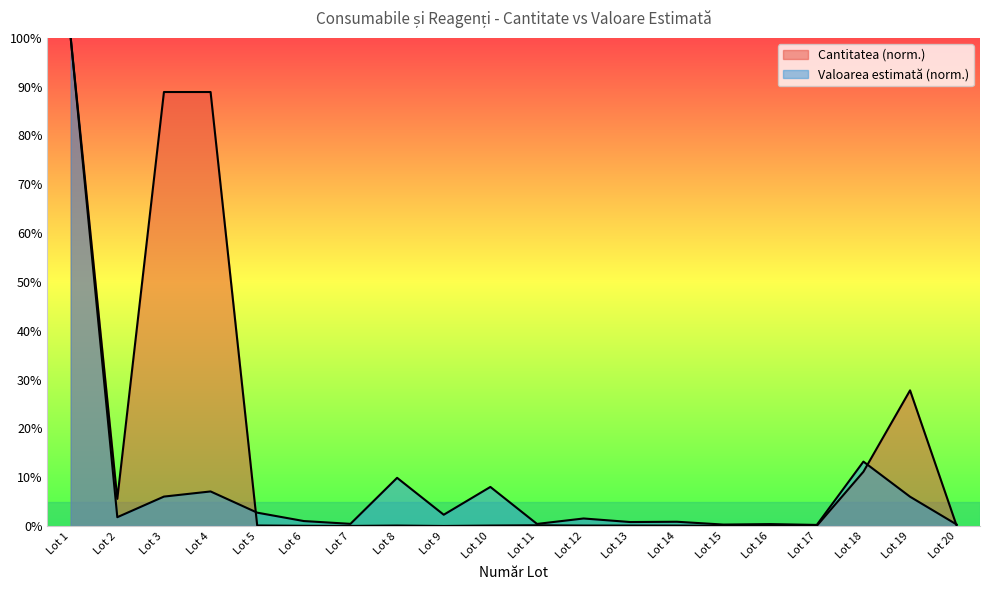

How many intersections are there between Valoarea estimată and Cantitatea?

3